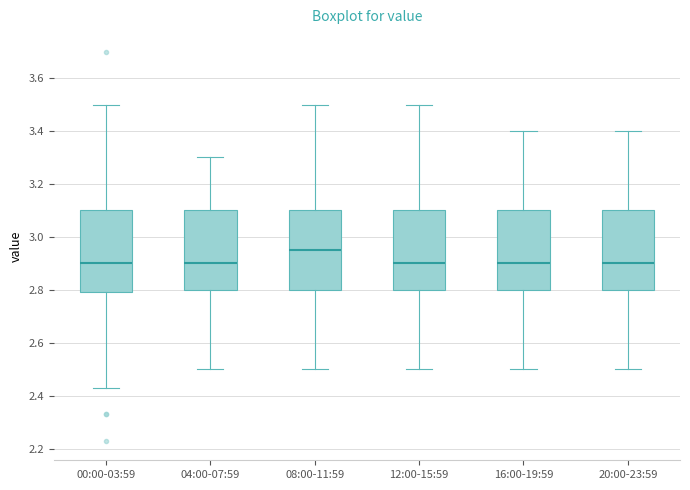

Reading left to right, transcribe this box plot: for each box, give where its median line is, the range the box spans, and where its two whiskers end, as read against the y-axis. The values are not printed on the chart, so give them approximately, as read against the axis.

00:00-03:59: median 2.90, box 2.80 to 3.10, whiskers 2.44 to 3.50
04:00-07:59: median 2.90, box 2.80 to 3.10, whiskers 2.50 to 3.30
08:00-11:59: median 2.96, box 2.80 to 3.10, whiskers 2.50 to 3.50
12:00-15:59: median 2.90, box 2.80 to 3.10, whiskers 2.50 to 3.50
16:00-19:59: median 2.90, box 2.80 to 3.10, whiskers 2.50 to 3.40
20:00-23:59: median 2.90, box 2.80 to 3.10, whiskers 2.50 to 3.40